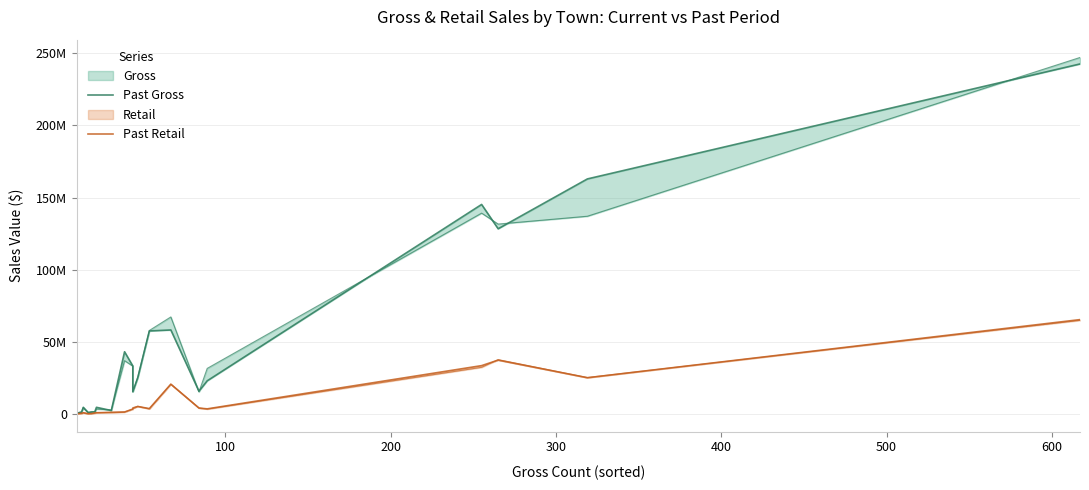

How many lines are shown in the chart?

2